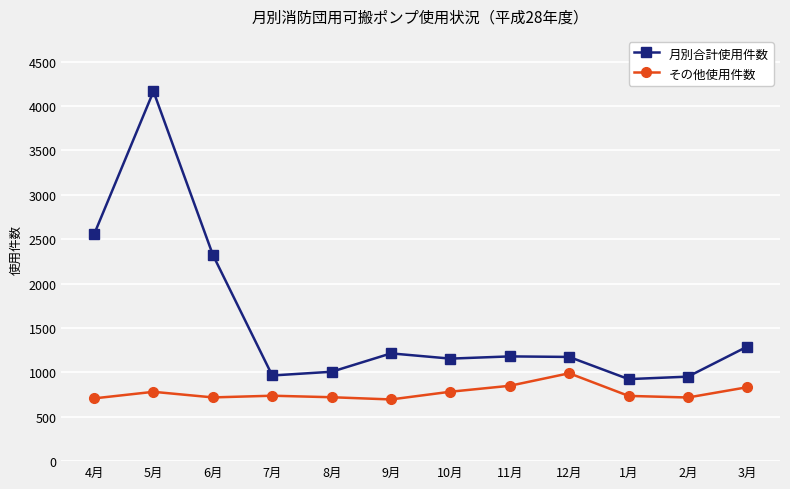

True or false: 月別合計使用件数 and その他使用件数 intersect in this chart.

False